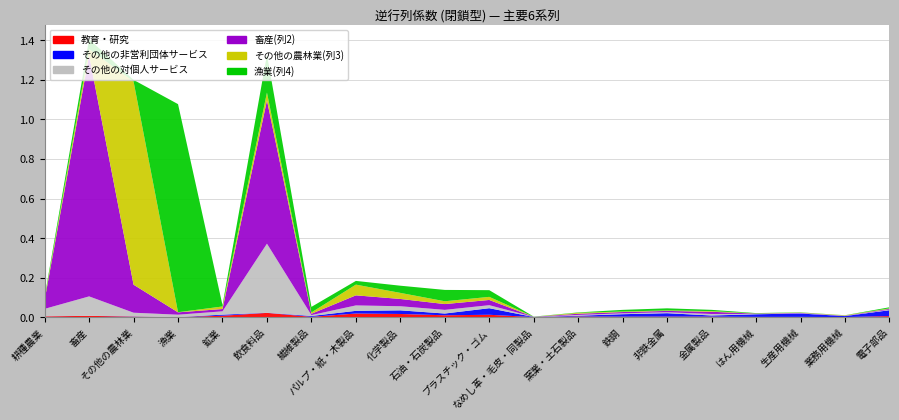

Reading left to right, list all the values displayed in this chart.

教育・研究: 耕種農業=0.0	畜産=0.0	その他の農林業=0.0	漁業=0.0	鉱業=0.0	飲食料品=0.0	繊維製品=0.0	パルプ・紙・木製品=0.0	化学製品=0.0	石油・石炭製品=0.0	プラスチック・ゴム=0.0	なめし革・毛皮・同製品=0.0	窯業・土石製品=0.0	鉄鋼=0.0	非鉄金属=0.0	金属製品=0.0	はん用機械=0.0	生産用機械=0.0	業務用機械=0.0	電子部品=0.0
その他の非営利団体サービス: 耕種農業=0.0	畜産=0.0	その他の農林業=0.0	漁業=0.0	鉱業=0.0	飲食料品=0.0	繊維製品=0.0	パルプ・紙・木製品=0.0	化学製品=0.0	石油・石炭製品=0.0	プラスチック・ゴム=0.0	なめし革・毛皮・同製品=0.0	窯業・土石製品=0.0	鉄鋼=0.0	非鉄金属=0.0	金属製品=0.0	はん用機械=0.0	生産用機械=0.0	業務用機械=0.0	電子部品=0.0
その他の対個人サービス: 耕種農業=0.0	畜産=0.1	その他の農林業=0.0	漁業=0.0	鉱業=0.0	飲食料品=0.3	繊維製品=0.0	パルプ・紙・木製品=0.0	化学製品=0.0	石油・石炭製品=0.0	プラスチック・ゴム=0.0	なめし革・毛皮・同製品=0.0	窯業・土石製品=0.0	鉄鋼=0.0	非鉄金属=0.0	金属製品=0.0	はん用機械=0.0	生産用機械=0.0	業務用機械=0.0	電子部品=0.0
畜産(列2): 耕種農業=0.0	畜産=1.2	その他の農林業=0.1	漁業=0.0	鉱業=0.0	飲食料品=0.7	繊維製品=0.0	パルプ・紙・木製品=0.1	化学製品=0.0	石油・石炭製品=0.0	プラスチック・ゴム=0.0	なめし革・毛皮・同製品=0.0	窯業・土石製品=0.0	鉄鋼=0.0	非鉄金属=0.0	金属製品=0.0	はん用機械=0.0	生産用機械=0.0	業務用機械=0.0	電子部品=0.0
その他の農林業(列3): 耕種農業=0.0	畜産=0.0	その他の農林業=1.0	漁業=0.0	鉱業=0.0	飲食料品=0.0	繊維製品=0.0	パルプ・紙・木製品=0.1	化学製品=0.0	石油・石炭製品=0.0	プラスチック・ゴム=0.0	なめし革・毛皮・同製品=0.0	窯業・土石製品=0.0	鉄鋼=0.0	非鉄金属=0.0	金属製品=0.0	はん用機械=0.0	生産用機械=0.0	業務用機械=0.0	電子部品=0.0
漁業(列4): 耕種農業=0.0	畜産=0.1	その他の農林業=0.0	漁業=1.1	鉱業=0.0	飲食料品=0.2	繊維製品=0.0	パルプ・紙・木製品=0.0	化学製品=0.0	石油・石炭製品=0.1	プラスチック・ゴム=0.0	なめし革・毛皮・同製品=0.0	窯業・土石製品=0.0	鉄鋼=0.0	非鉄金属=0.0	金属製品=0.0	はん用機械=0.0	生産用機械=0.0	業務用機械=0.0	電子部品=0.0